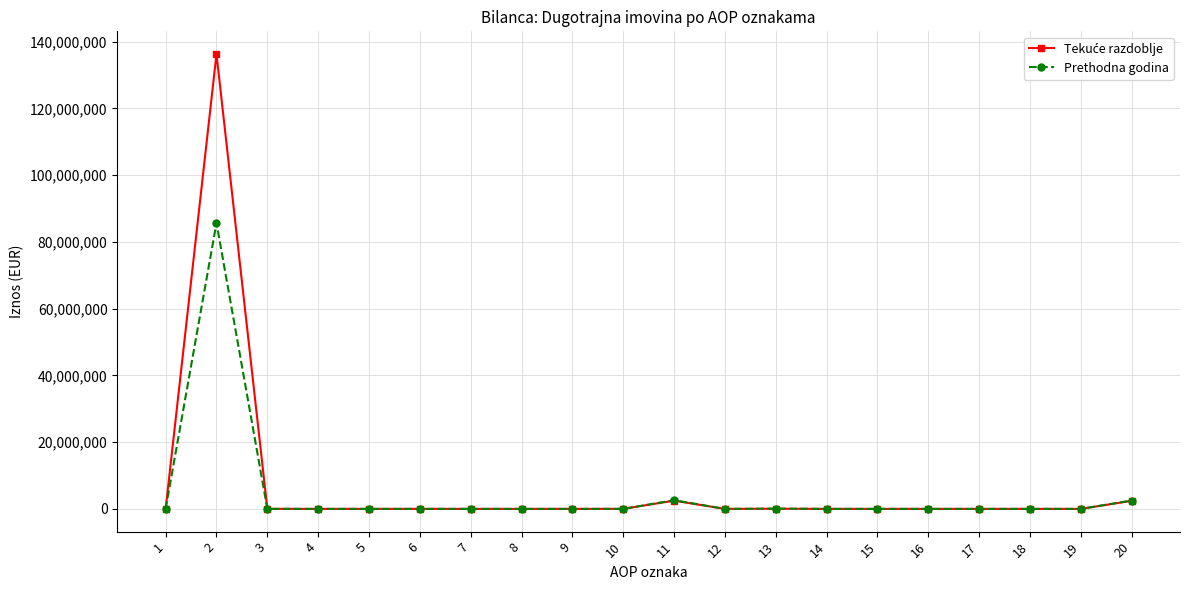

True or false: Prethodna godina has more than 1 points higher than both neighbors.

True